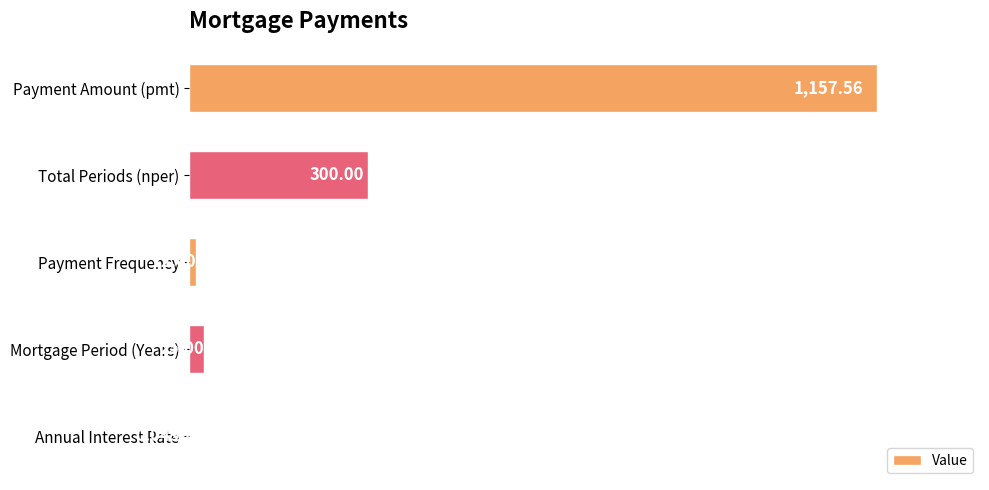

Which label corresponds to the largest value in the chart?

Payment Amount (pmt)